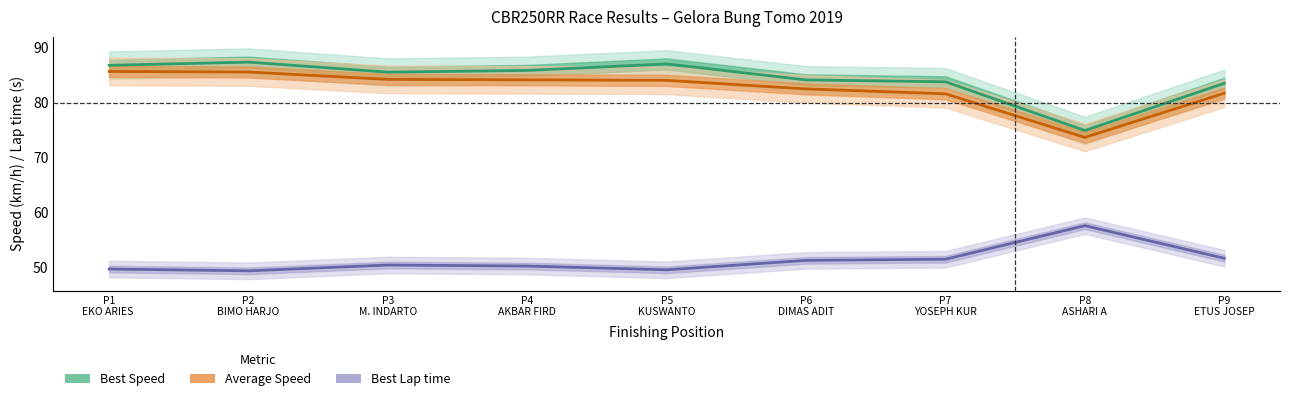

True or false: Best Speed has more than 2 points higher than both neighbors.

False